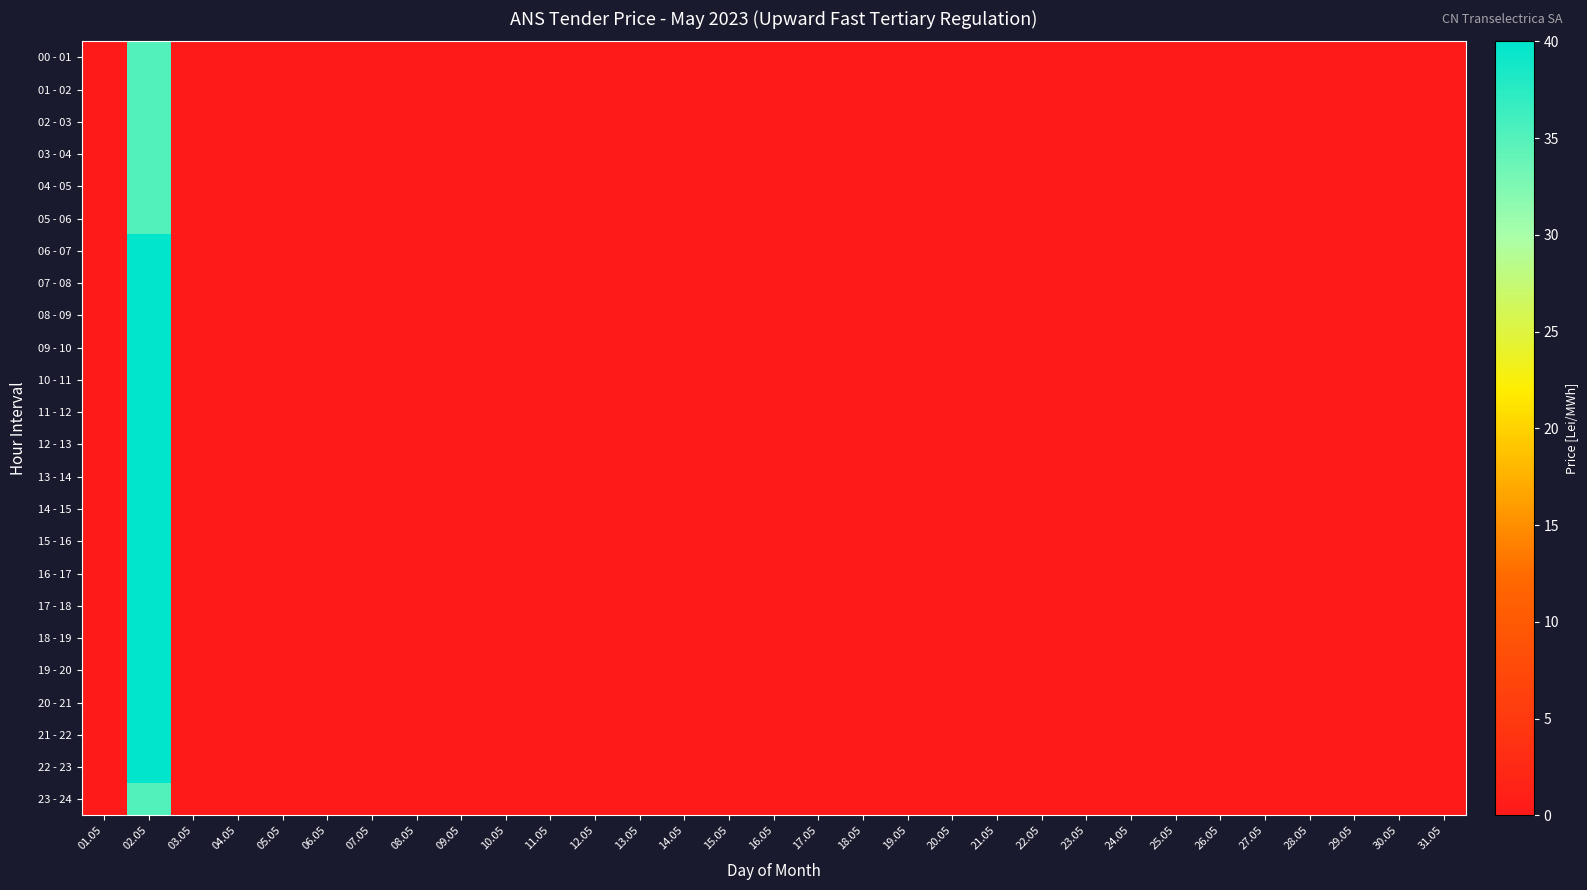

Which series has the largest range (max minus min)?

06 - 07